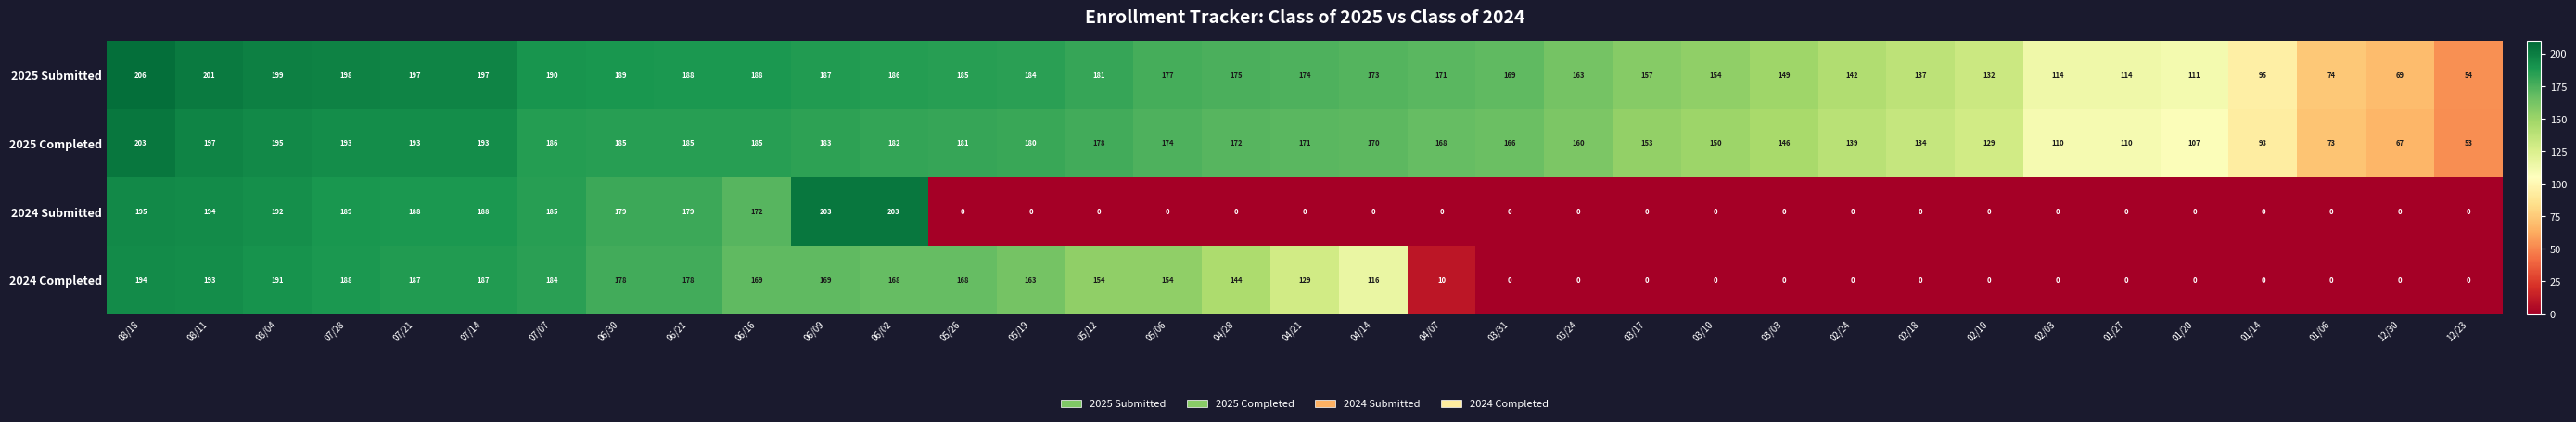

What is the difference between the second highest and minimum values in the 2025 Completed series?

144